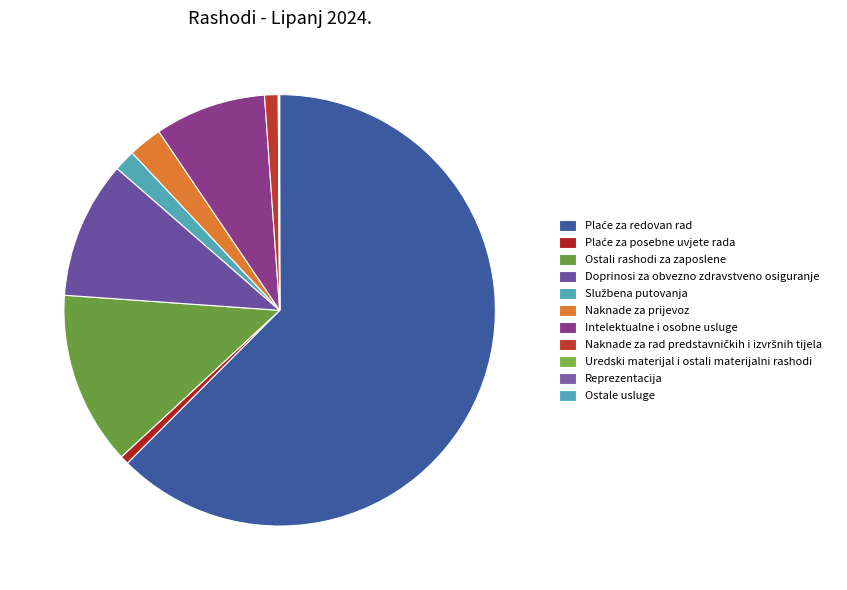

How many slices are in this pie chart?

11